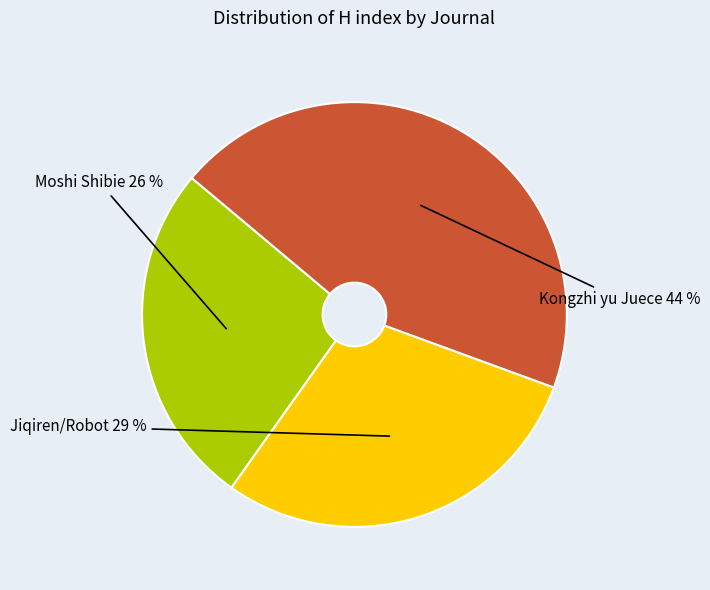

To the nearest percent, what is the average slice percentage?

33%